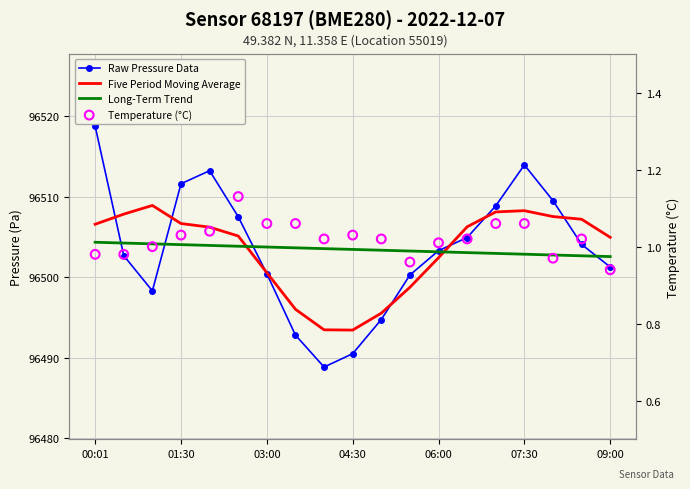

At how many categories does at least one series exceed 38027?

19